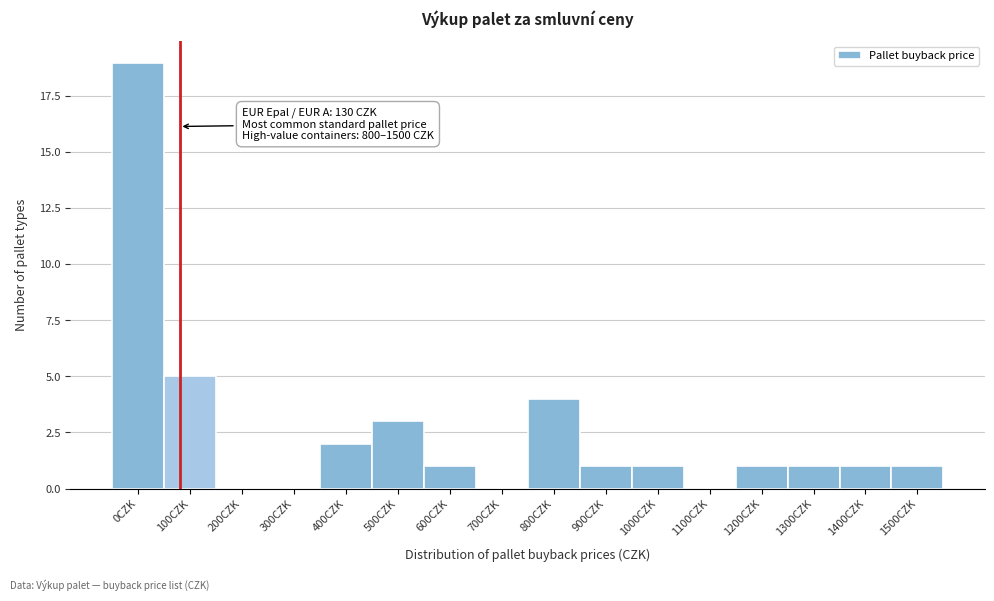

Reading right to left, transcribe all the data shown in this chart.

1500CZK=1	1400CZK=1	1300CZK=1	1200CZK=1	1100CZK=0	1000CZK=1	900CZK=1	800CZK=4	700CZK=0	600CZK=1	500CZK=3	400CZK=2	300CZK=0	200CZK=0	100CZK=5	0CZK=19